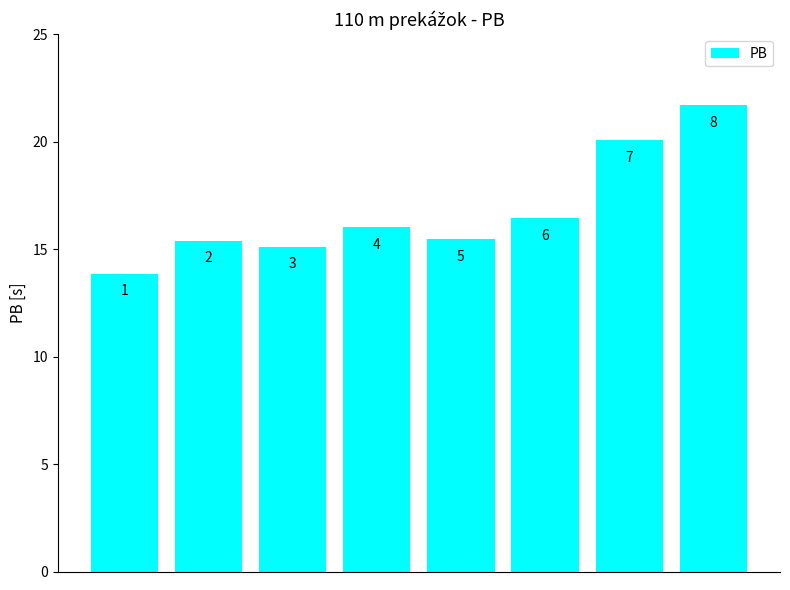

How many bars are there in total?

8